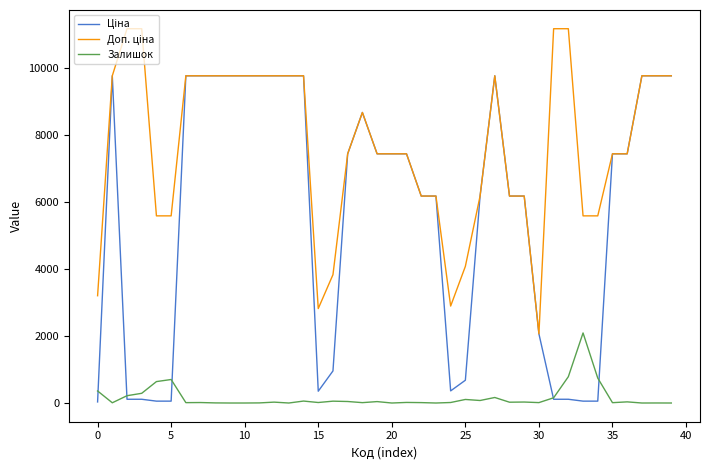

What is the maximum value shown in the chart?

11182.0